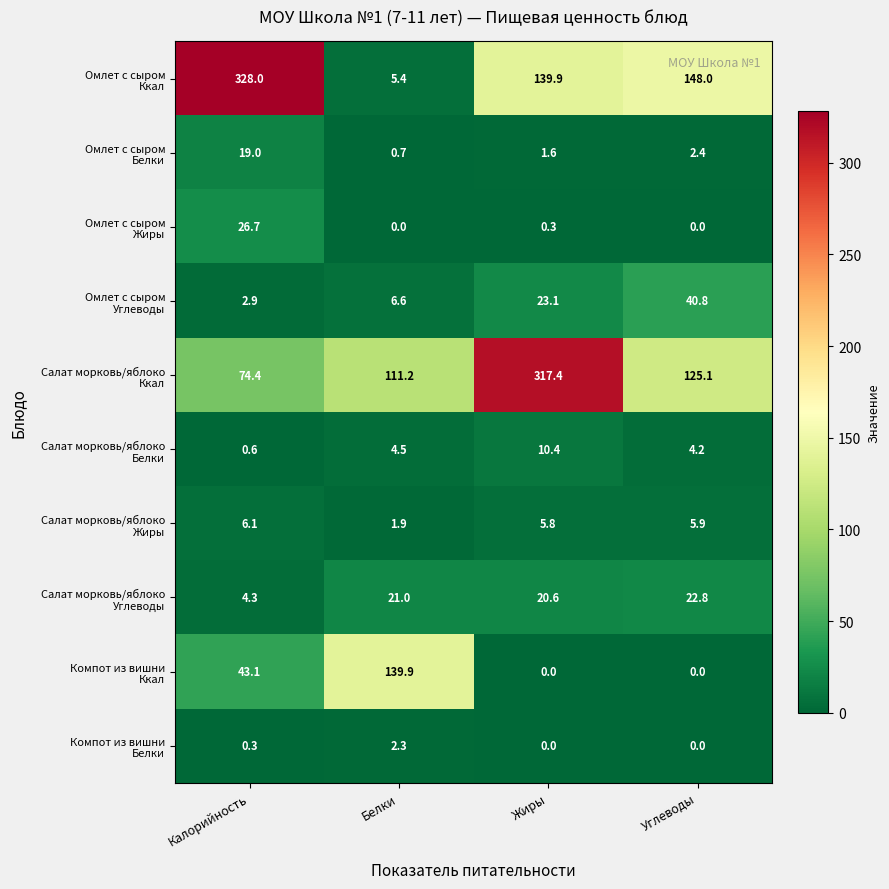

What is the difference between the highest and lowest values at Белки?

139.9